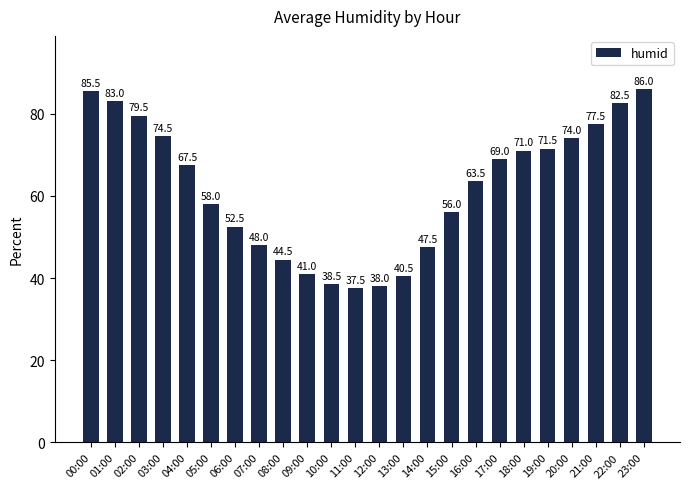

Is it true that the value at 23:00 is 32.9?

False